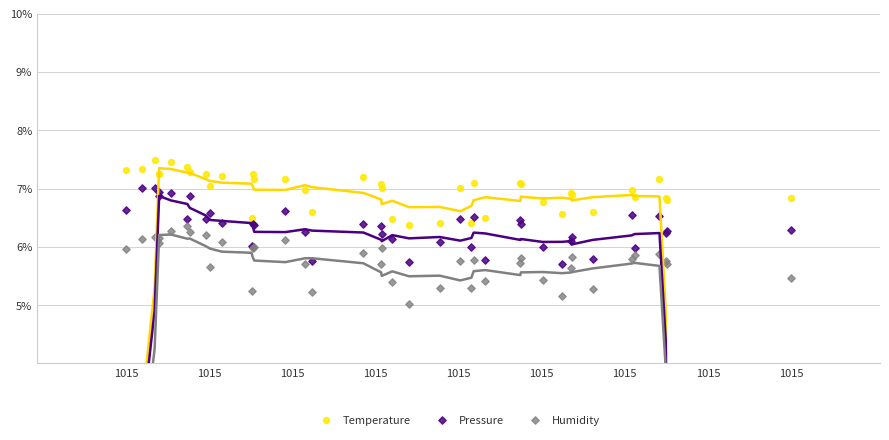

Which series contains the highest Y value?

Temperature